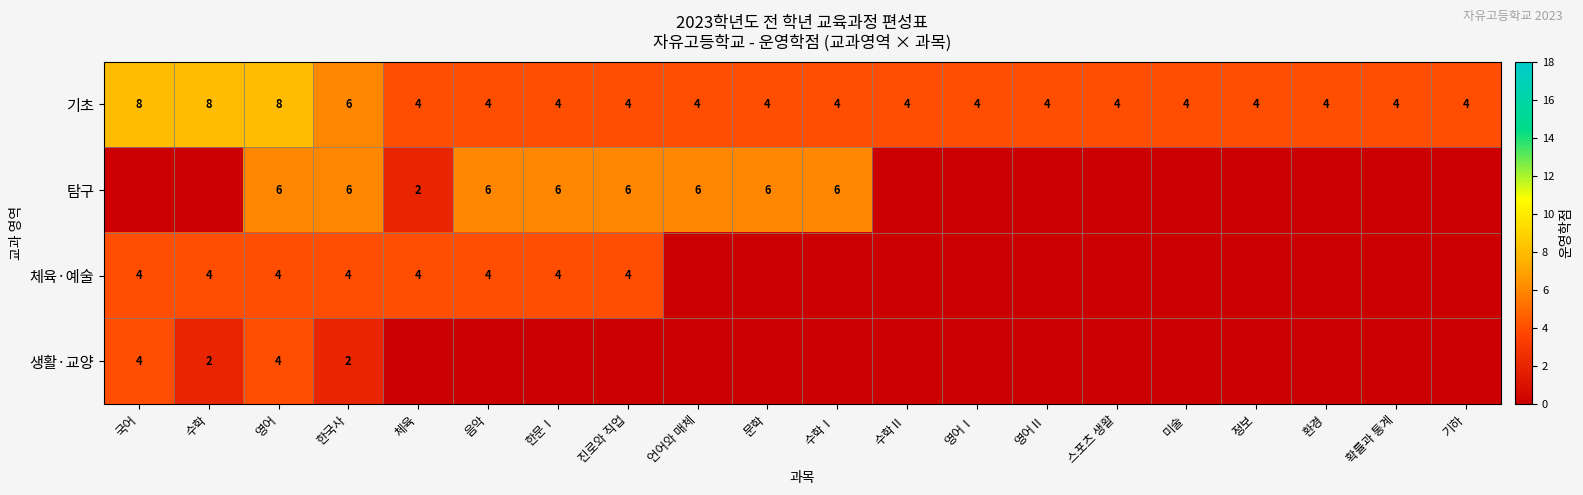

At which label is 기초 closest to 6?

한국사